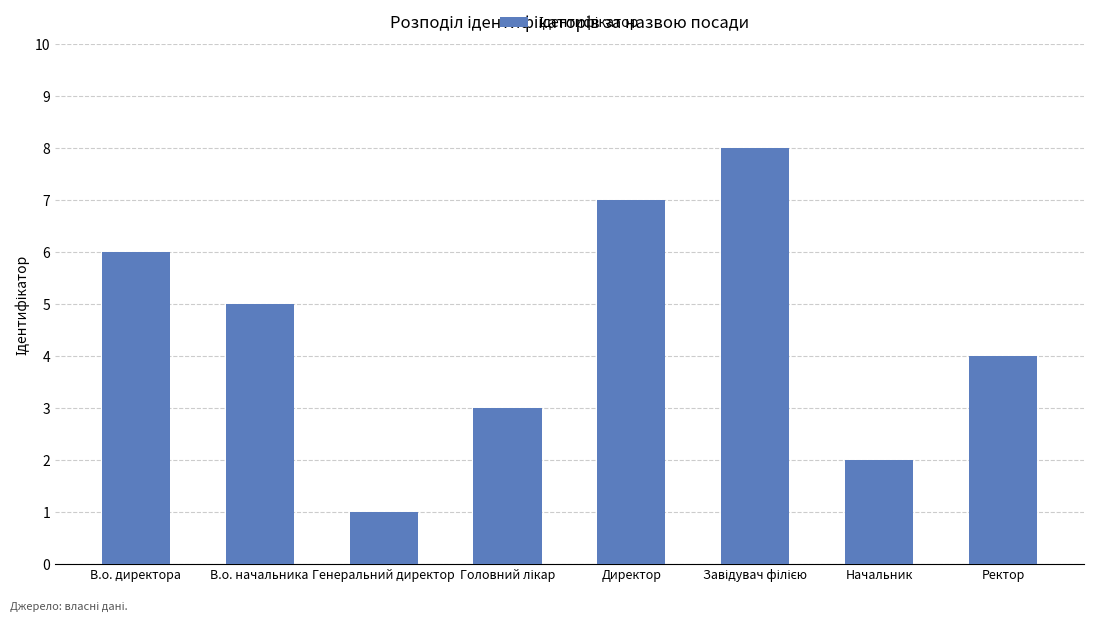

What is the label of the 8th bar from the right?

В.о. директора